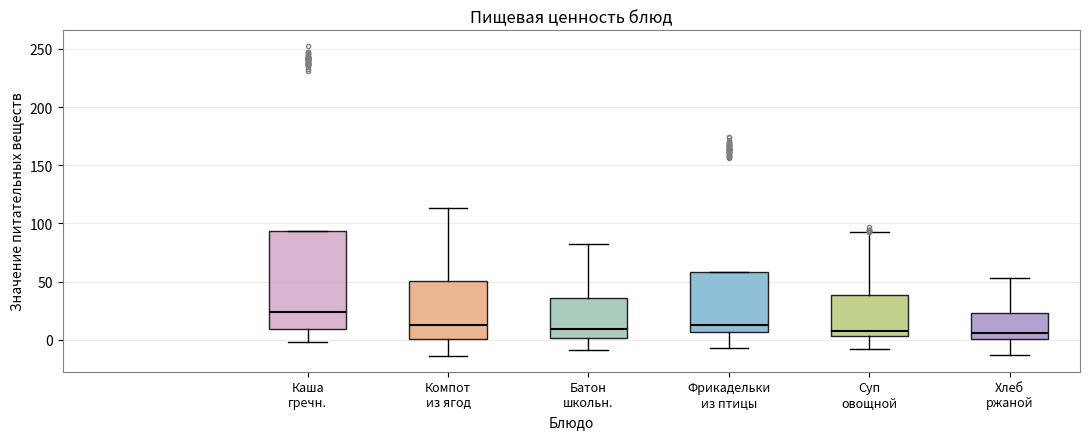

Reading left to right, transcribe this box plot: for each box, give where its median line is, the range the box spans, and where its two whiskers end, as read against the y-axis. The values are not printed on the chart, so give them approximately, as read against the axis.

Каша гречн.: median 25, box 10 to 95, whiskers 0 to 95
Компот из ягод: median 15, box 0 to 50, whiskers -15 to 115
Батон школьн.: median 10, box 0 to 35, whiskers -10 to 85
Фрикадельки из птицы: median 10, box 5 to 60, whiskers -5 to 60
Суп овощной: median 10, box 5 to 40, whiskers -10 to 90
Хлеб ржаной: median 5, box 0 to 25, whiskers -15 to 55